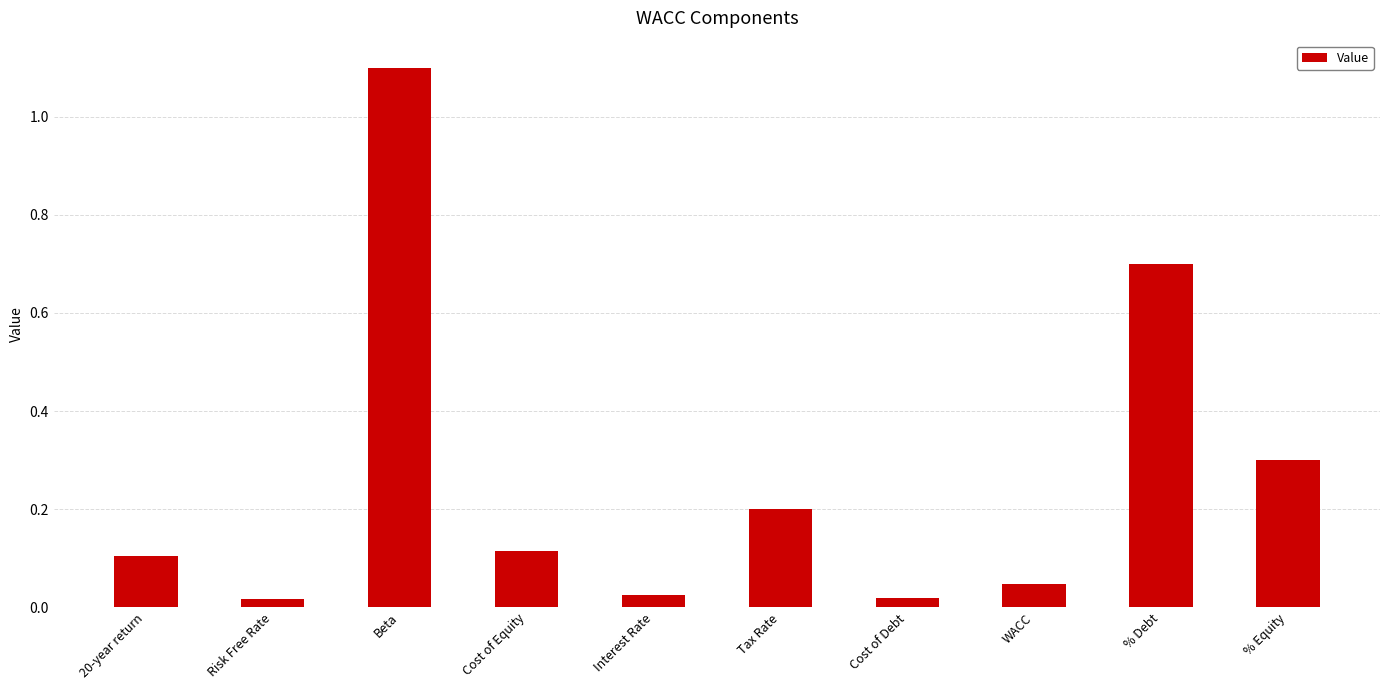

What is the greatest value displayed?

1.1